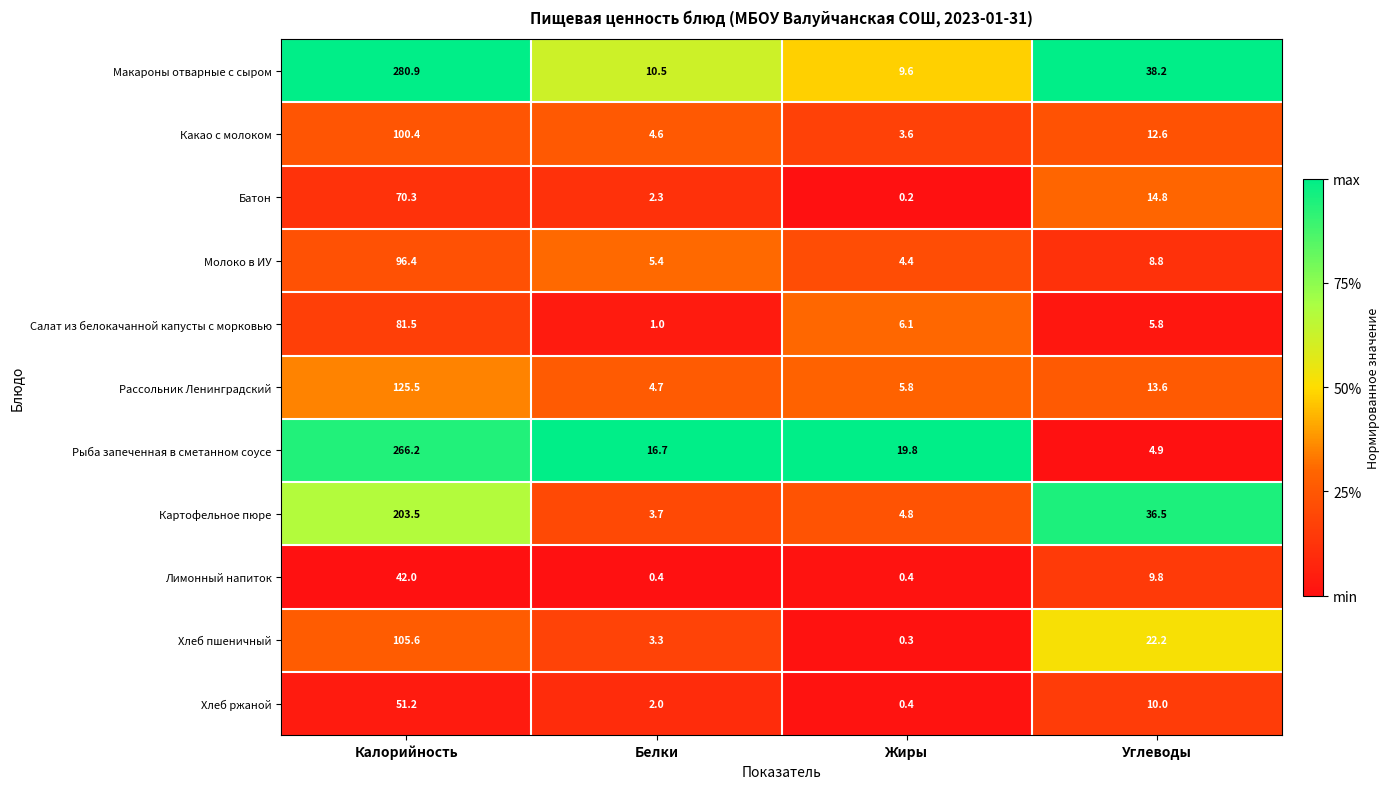

What is the difference between the highest and lowest values at Белки?

16.3